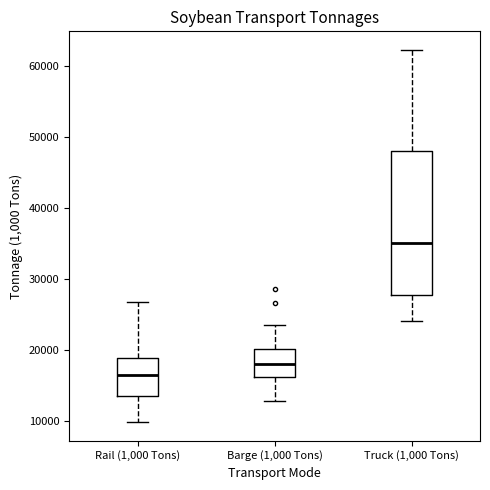

Which box is the tallest, from its lower edge to its upper edge?

Truck (1,000 Tons)